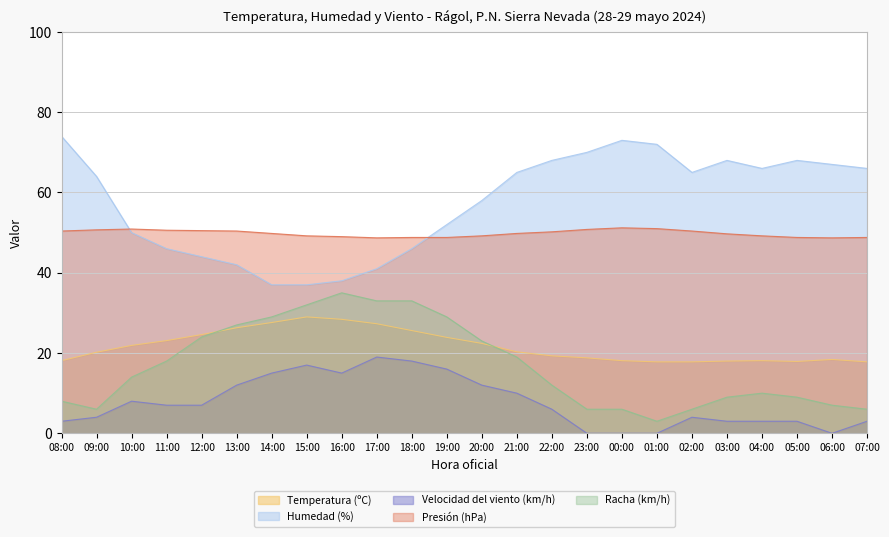

Which series changed the most between 21:00 and 05:00?

Racha (km/h)